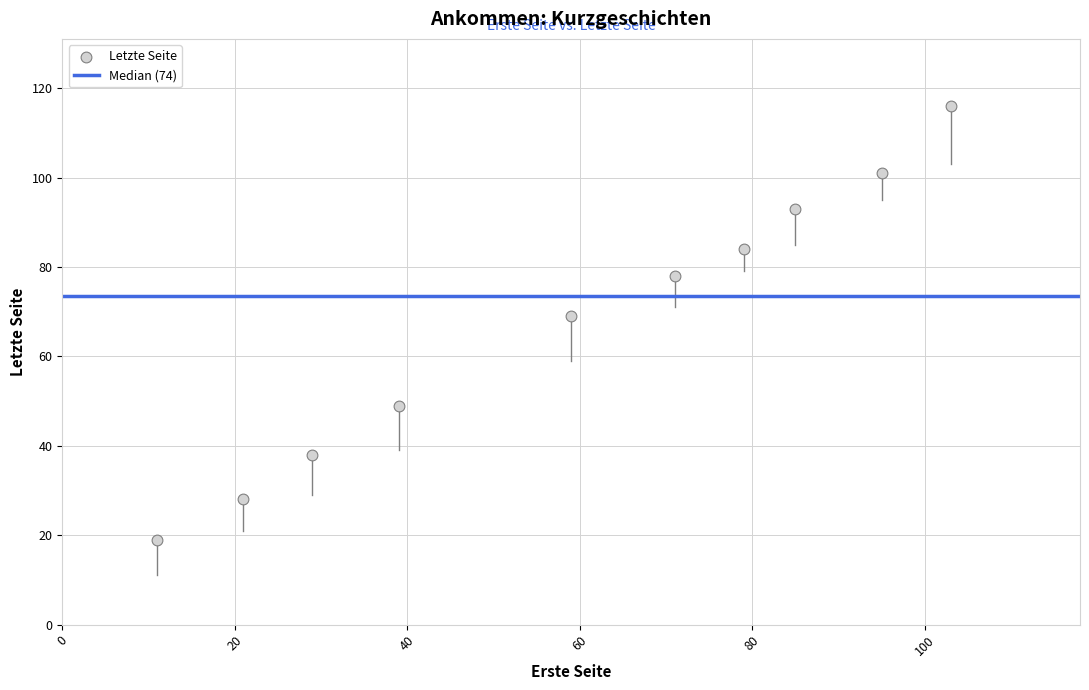

What is the average Y value?

68